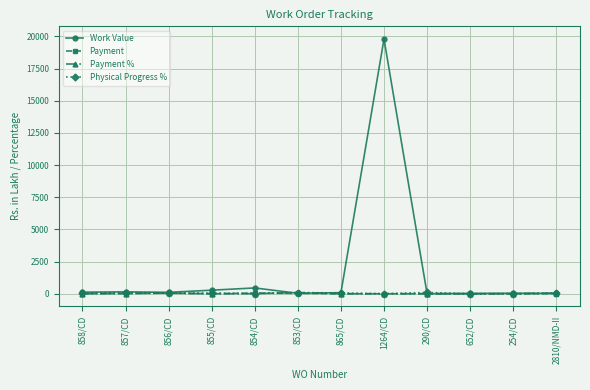

Does the chart have visible grid lines?

Yes